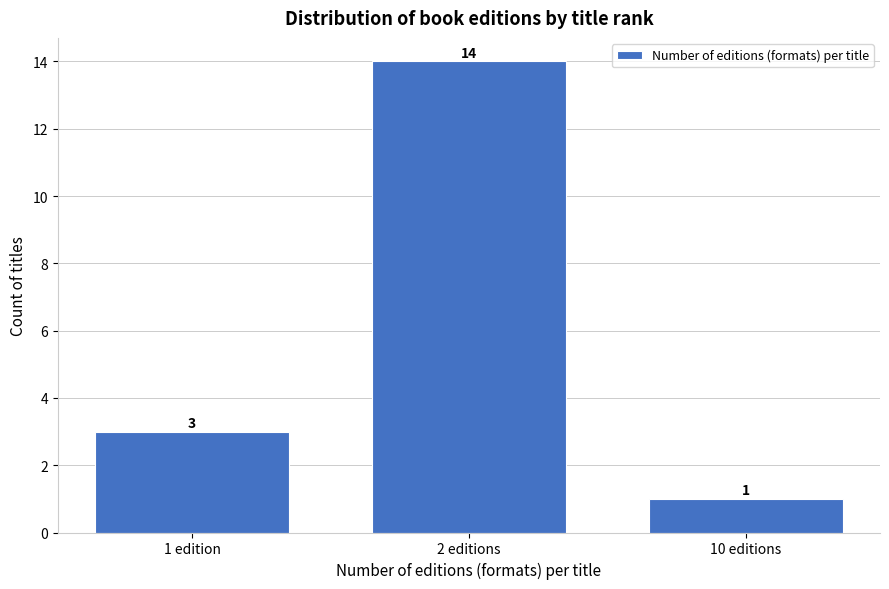

Reading right to left, list all the values displayed in this chart.

1	14	3